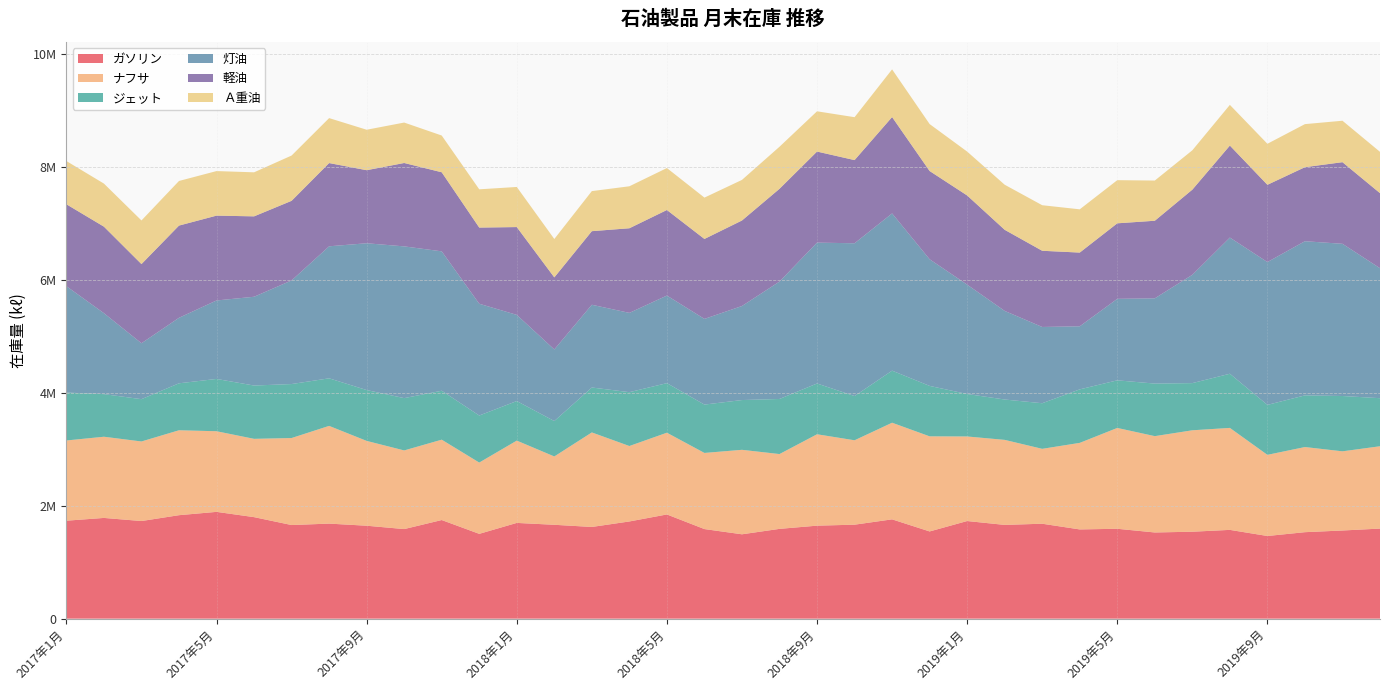

Reading left to right, extract all data points from this chart.

ガソリン: 1733878	1782954	1727907	1831455	1890167	1796903	1656987	1682339	1644990	1585525	1745620	1501180	1694626	1661472	1623130	1720386	1844422	1585736	1493257	1589224	1646101	1663308	1757800	1543686	1727937	1659456	1680292	1579357	1590879	1525602	1538787	1571435	1463130	1530687	1560408	1594265
ナフサ: 1419877	1437012	1408275	1503021	1427237	1385953	1540083	1729610	1501308	1392020	1422381	1261555	1456930	1209479	1673053	1335318	1446740	1347500	1495093	1324101	1617558	1493985	1710233	1683364	1496753	1504834	1325619	1532048	1784628	1704895	1795359	1804781	1436325	1506981	1401362	1457267
ジェット: 848318	753907	748731	831265	925581	943158	955354	841972	899891	925853	866189	832572	700046	626720	795087	953241	877239	855832	880838	975138	898612	782737	921734	892701	751562	714304	807126	946917	842826	930122	834927	958631	884220	914334	979098	850646
灯油: 1882529	1432951	989738	1159476	1388932	1571432	1834108	2336714	2598376	2685765	2467144	1978515	1525224	1266924	1464617	1403226	1550261	1516443	1664565	2077629	2493408	2704082	2782698	2241277	1935866	1568394	1349668	1116339	1442402	1509101	1916916	2410242	2528005	2728473	2694039	2300430
軽油: 1449879	1531423	1401082	1632076	1501488	1423157	1408991	1473301	1292879	1476013	1399517	1348120	1554102	1275654	1302426	1497660	1514339	1414992	1513544	1642225	1611730	1472108	1705741	1562082	1578044	1435525	1348617	1304789	1336608	1373177	1507225	1628428	1367421	1310412	1444563	1328561
Ａ重油: 765229	762172	772289	789669	788648	779415	801562	795722	716202	715656	650473	677288	709775	679587	709119	743065	742662	731885	718621	744384	712573	759565	844020	830981	776822	797779	806371	765527	763865	711550	696767	720172	726015	762188	733589	731248